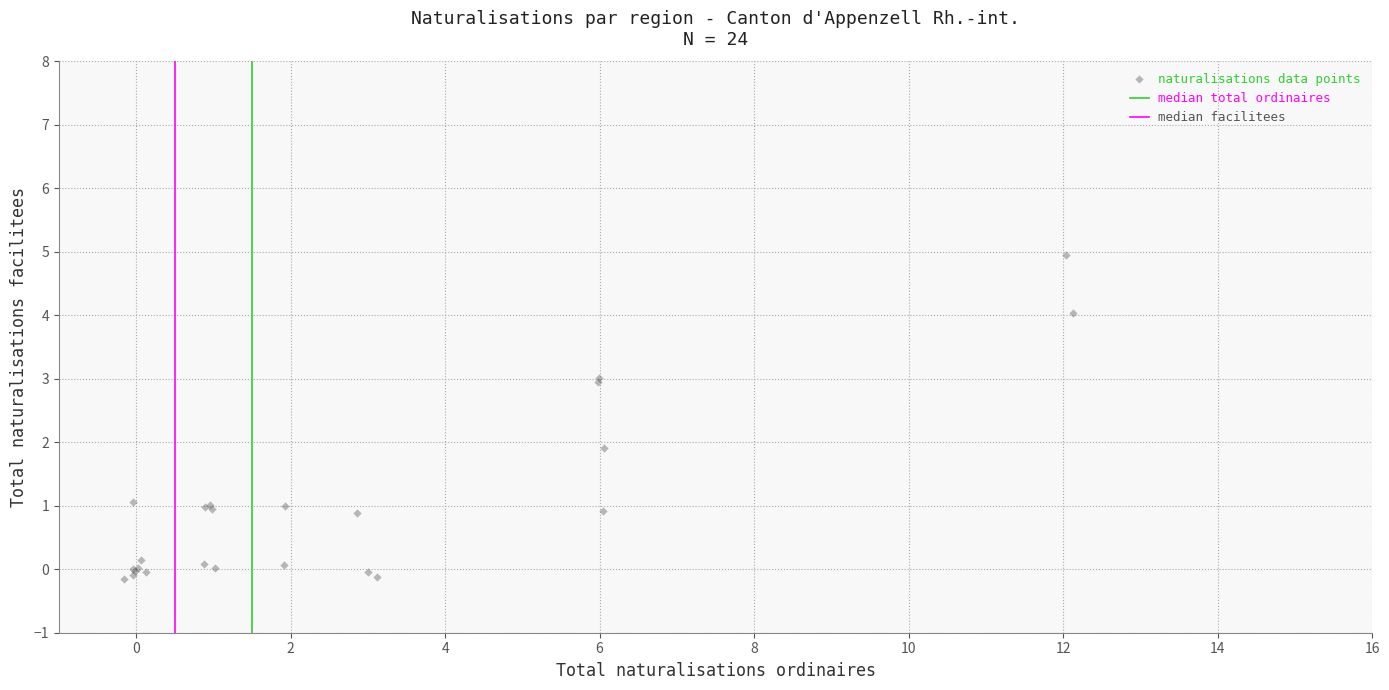

What Y value in the scatter plot is closest to 2?

1.9